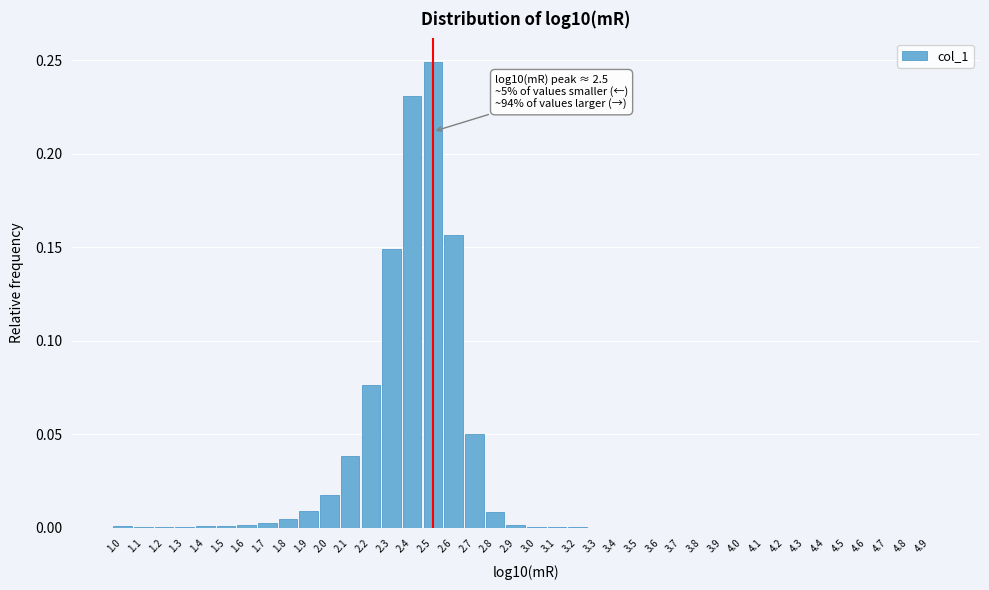

Between 4.9 and 2.2, which is larger?

2.2